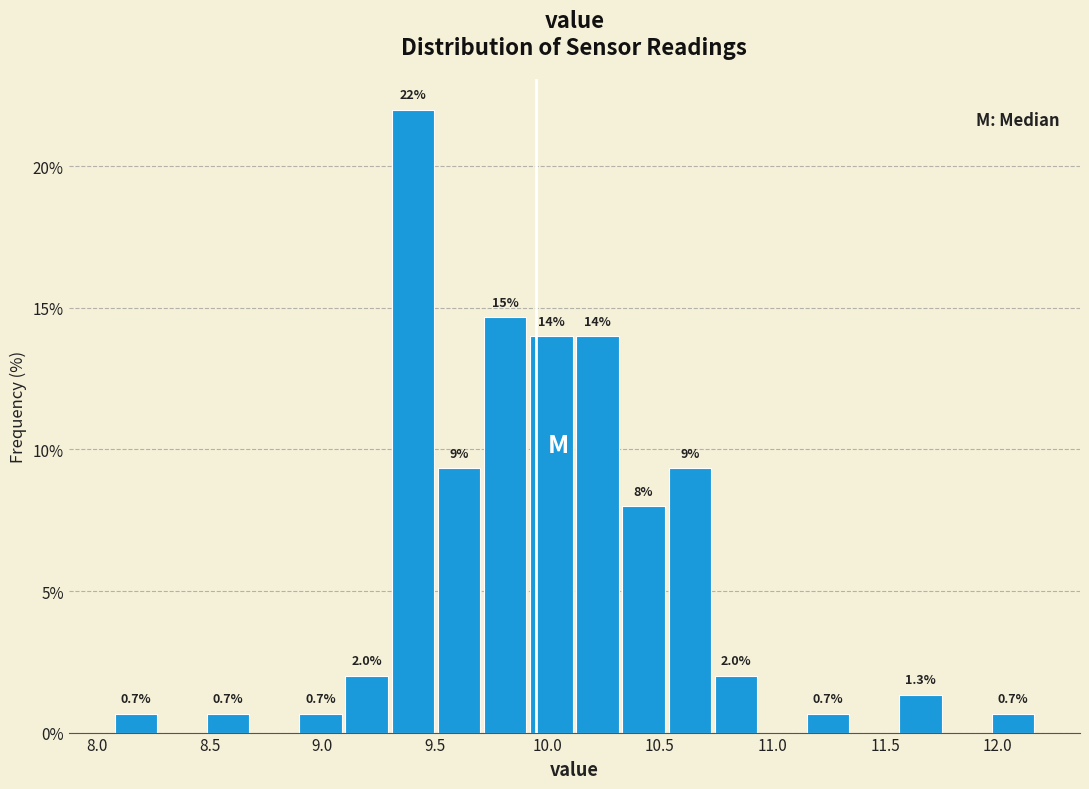

Which range on the x-axis has the tallest bar?

9.300 to 9.505